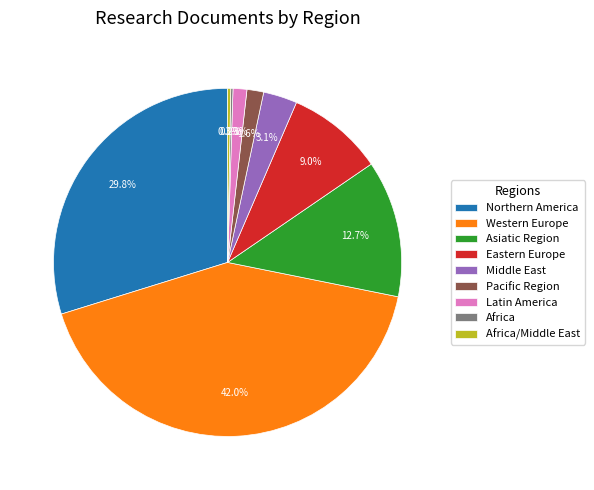

Between Eastern Europe and Middle East, which is larger?

Eastern Europe